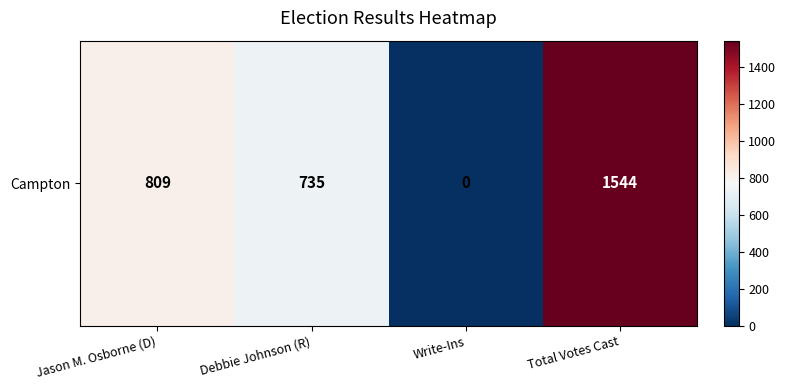

Reading left to right, extract all data points from this chart.

809	735	0	1544